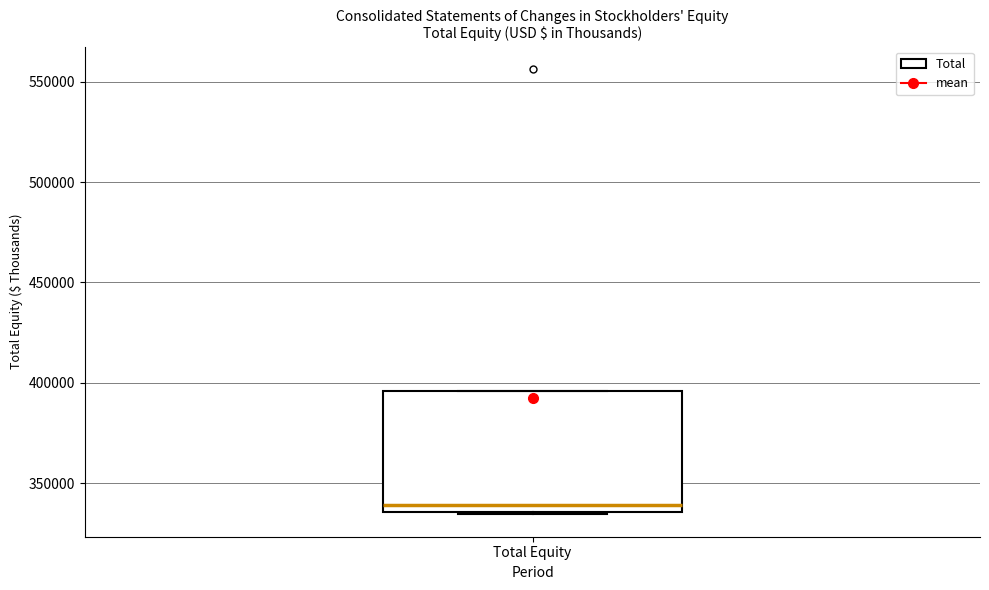

Where is the upper edge of the box for Total Equity on the y-axis? The values are not printed on the chart, so give them approximately, as read against the axis.

395000